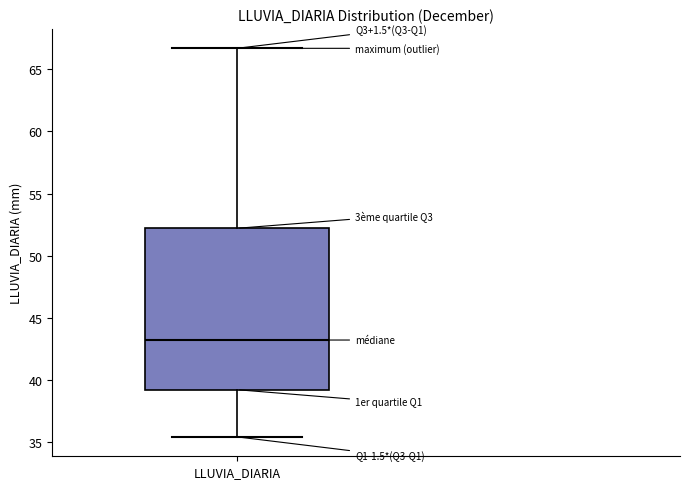

Where is the lower edge of the box for LLUVIA_DIARIA on the y-axis? The values are not printed on the chart, so give them approximately, as read against the axis.

39.0